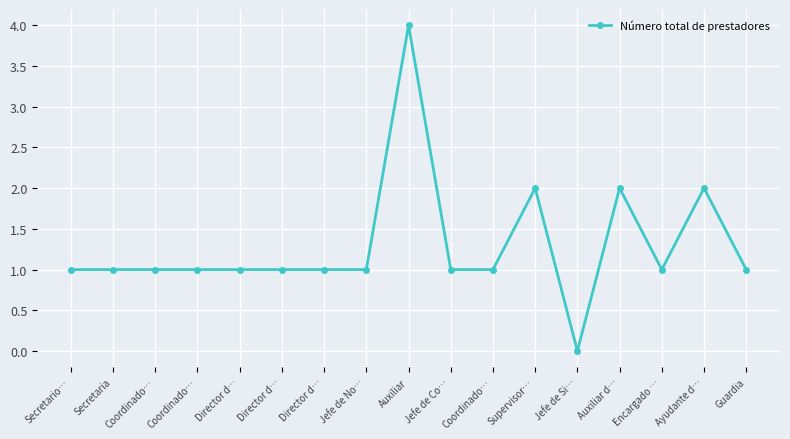

Does the chart have visible grid lines?

Yes